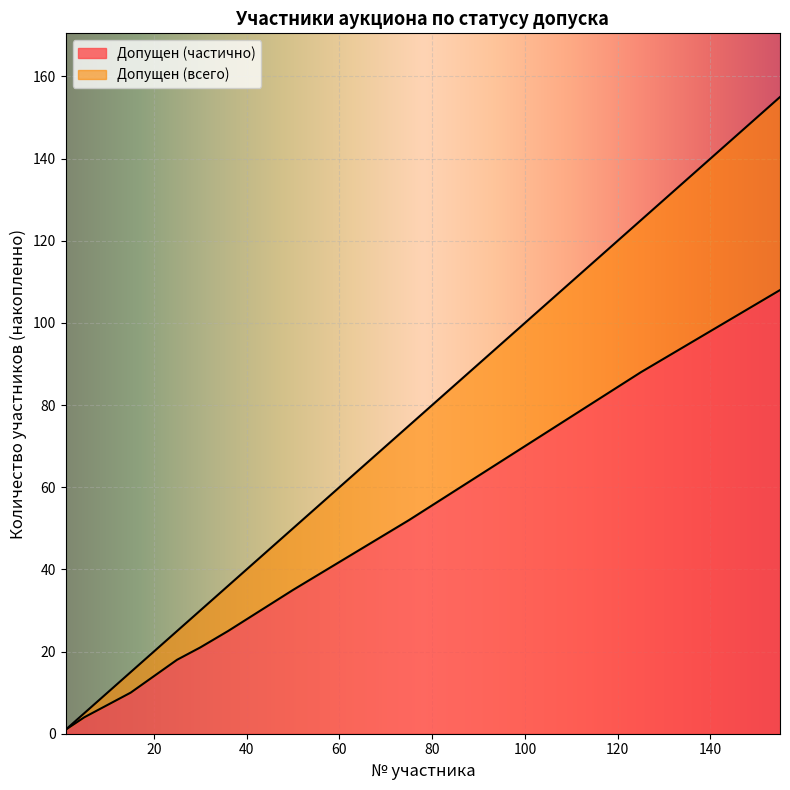

True or false: Допущен and Cumulative Participants cross at least once.

False